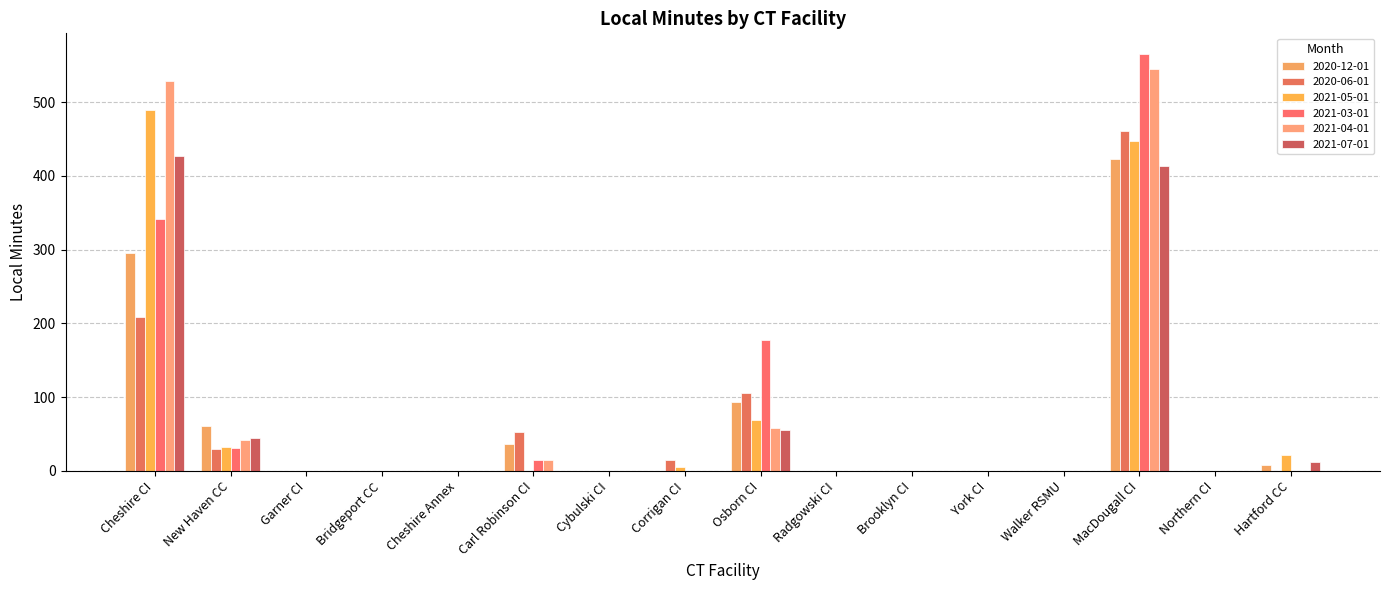

Between Radgowski CI and Corrigan CI, which is larger?

Radgowski CI